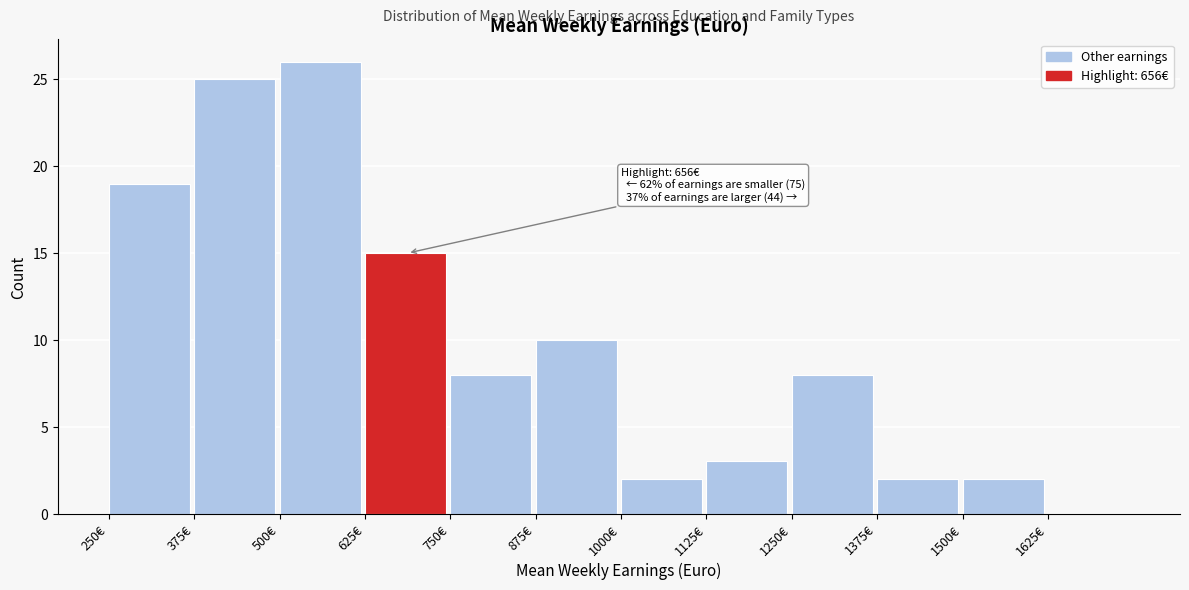

Which range on the x-axis has the tallest bar?

500 to 625